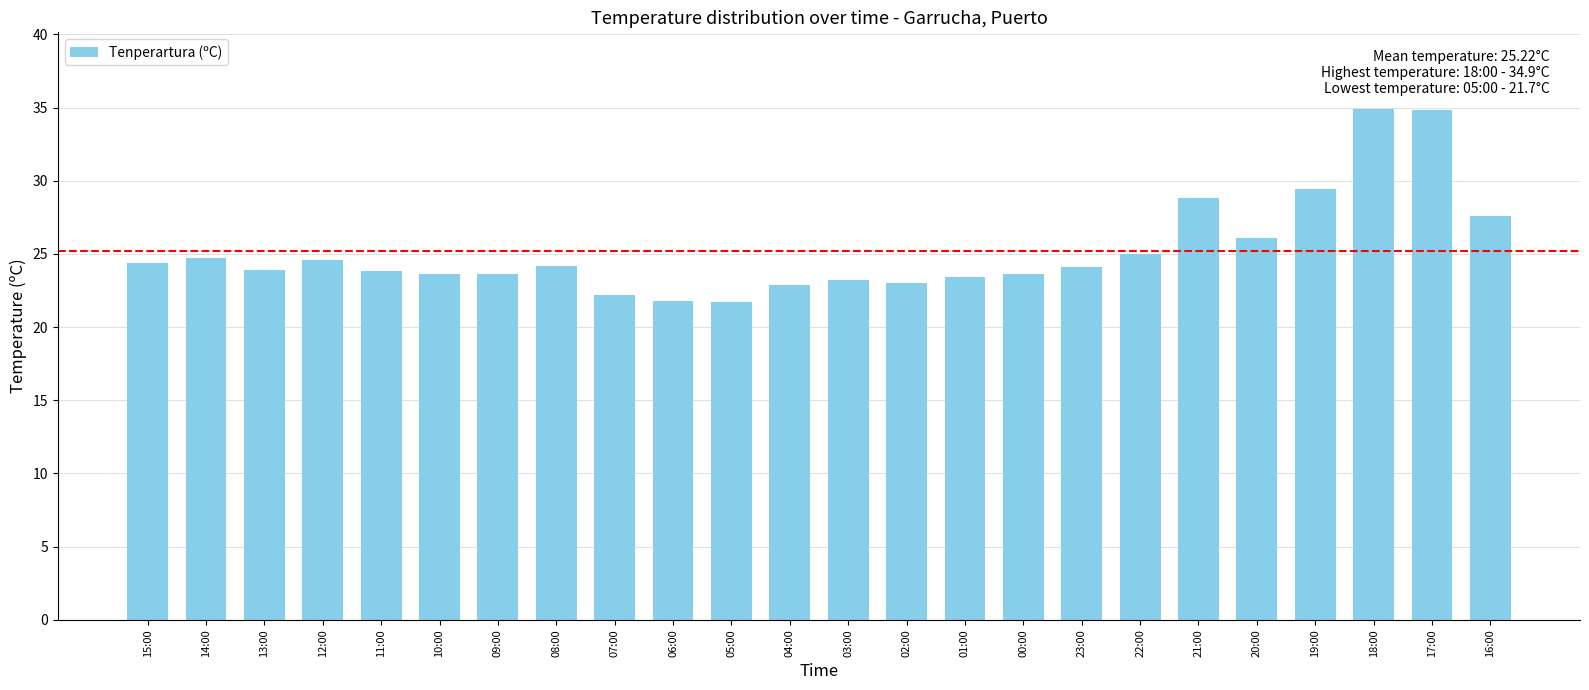

What is the value of the 13th bar from the left?

23.2